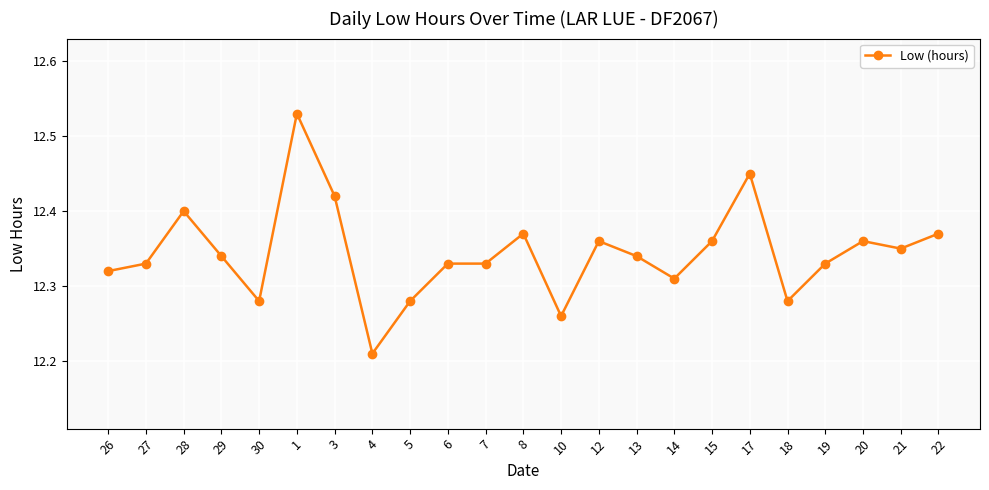

What position from the left is 19?

20